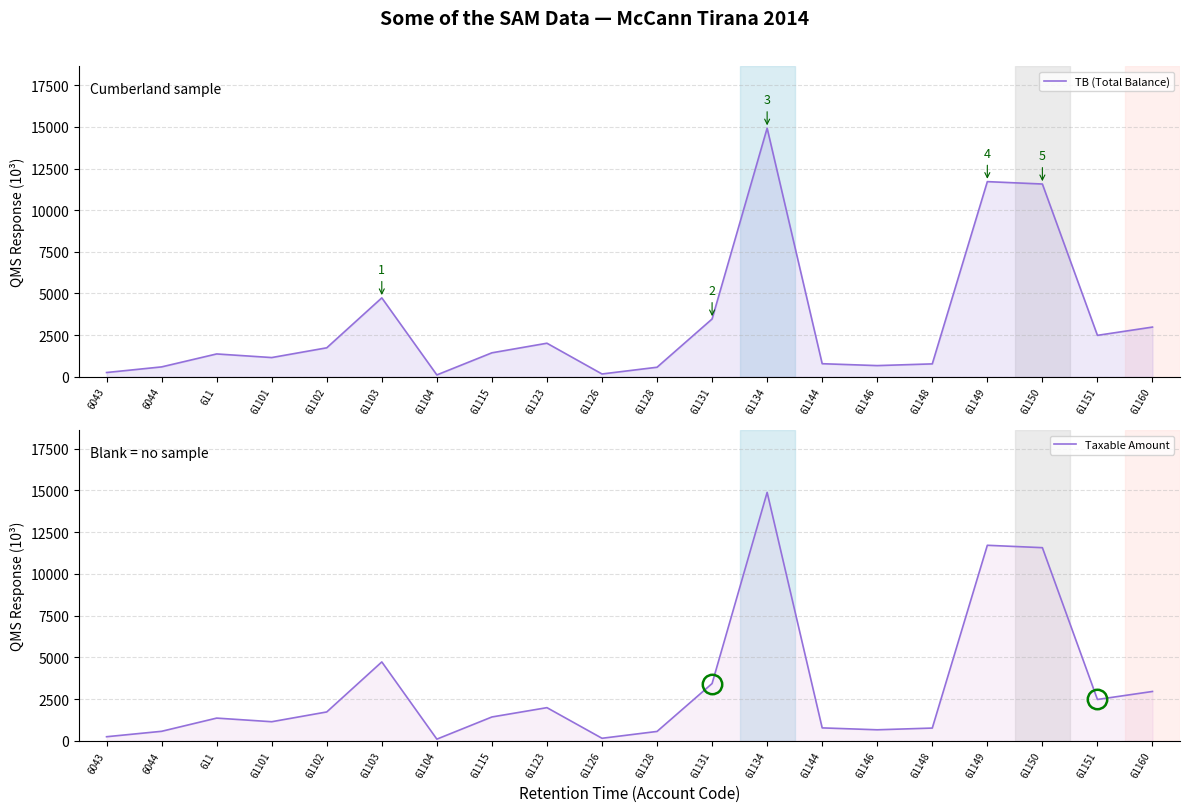

Does the chart display data point markers on the line(s)?

No